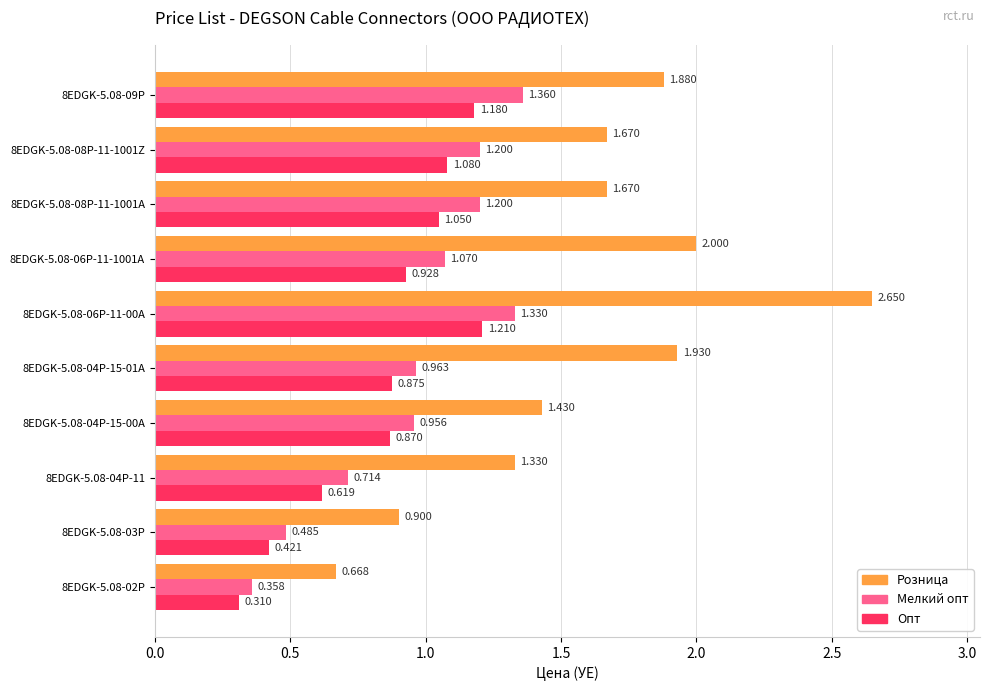

Which series has the largest total across all categories?

Розница